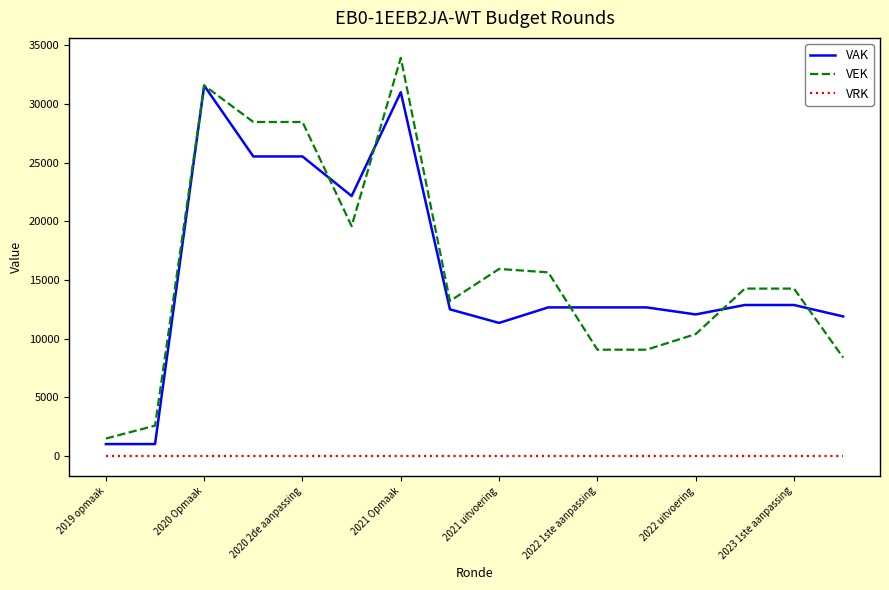

How many distinct data groups are displayed?

3